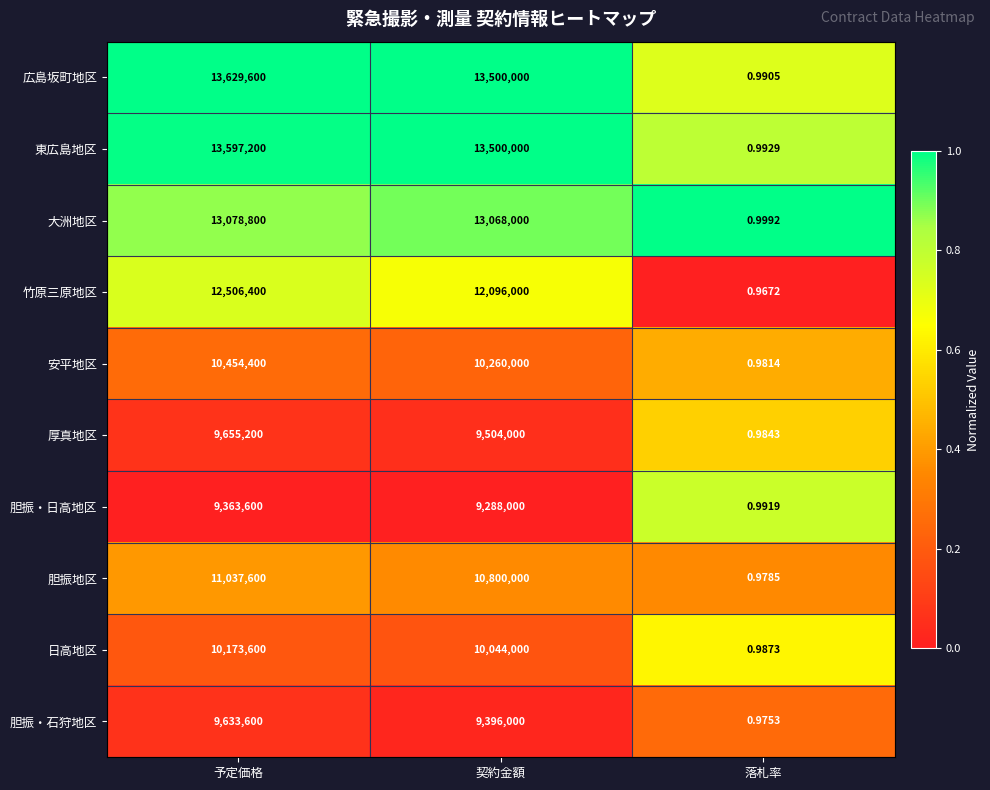

Count the number of data series in this chart.

10